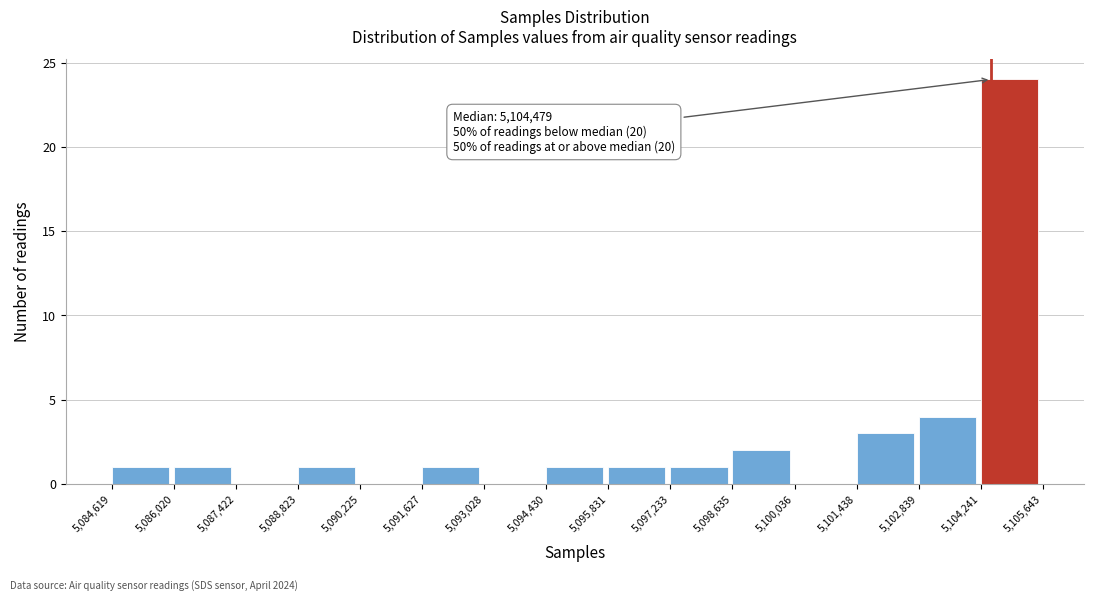

Over which range of the x-axis is the bar tallest?

5,104,241 to 5,105,643